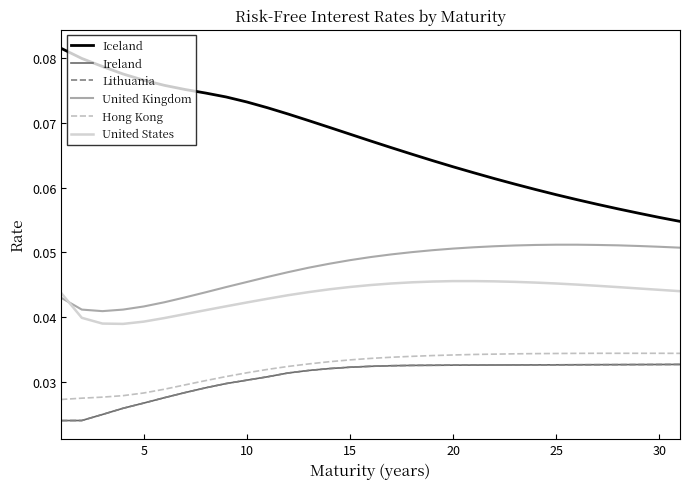

Does the chart display data point markers on the line(s)?

No